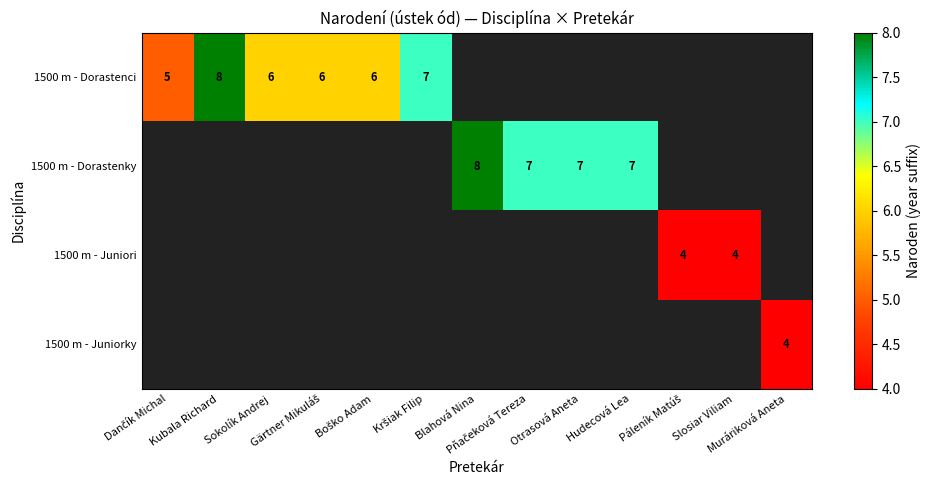

The value of 1500 m - Dorastenci at Kubala Richard is 10.8. True or false?

False